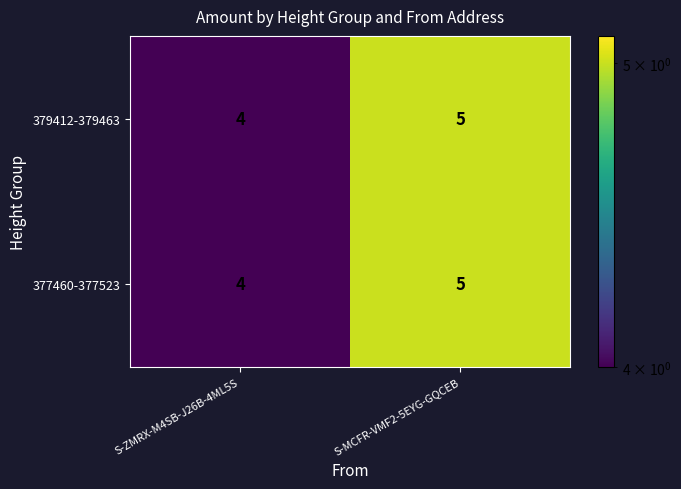

List the labels in order of 377460-377523 value, smallest first.

S-ZMRX-M4SB-J26B-4ML5S, S-MCFR-VMF2-5EYG-GQCEB